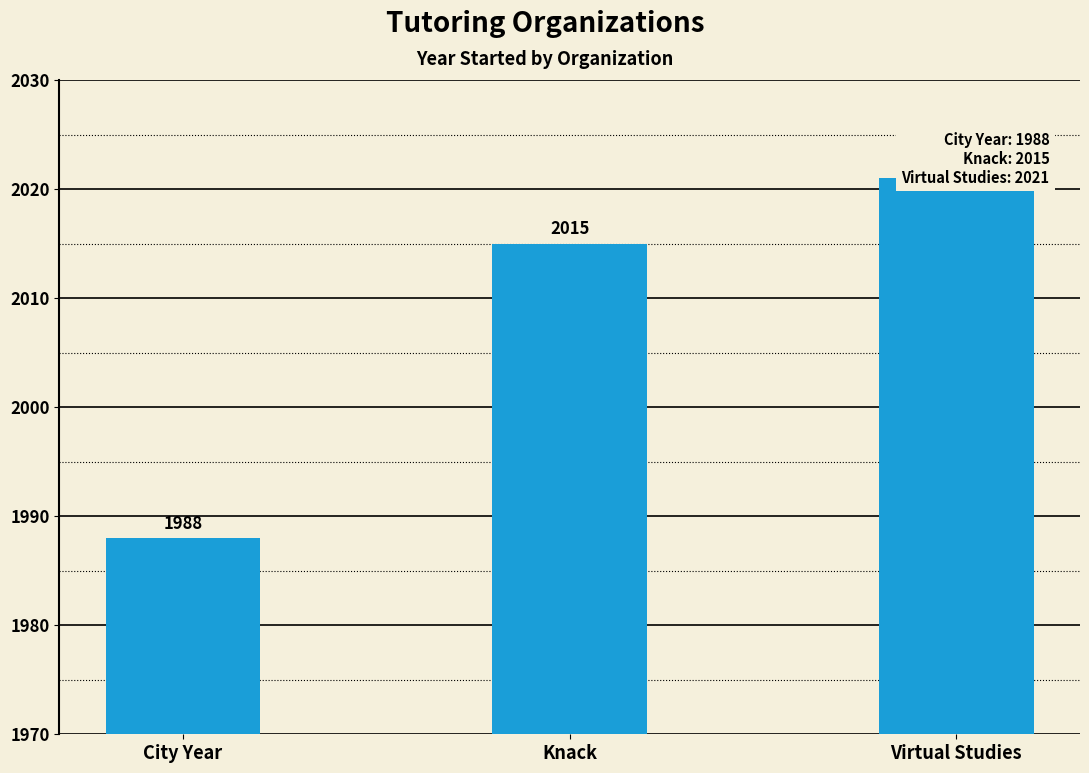

Does the chart contain any negative values?

No